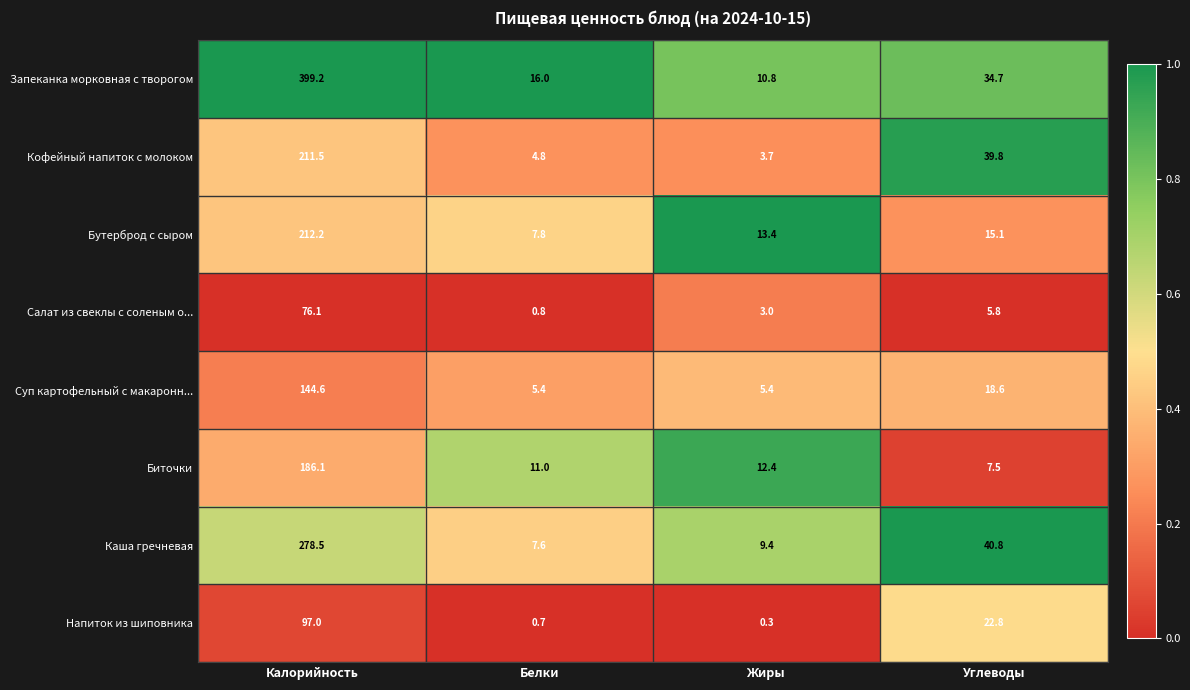

Which series has the largest total across all categories?

Запеканка морковная с творогом